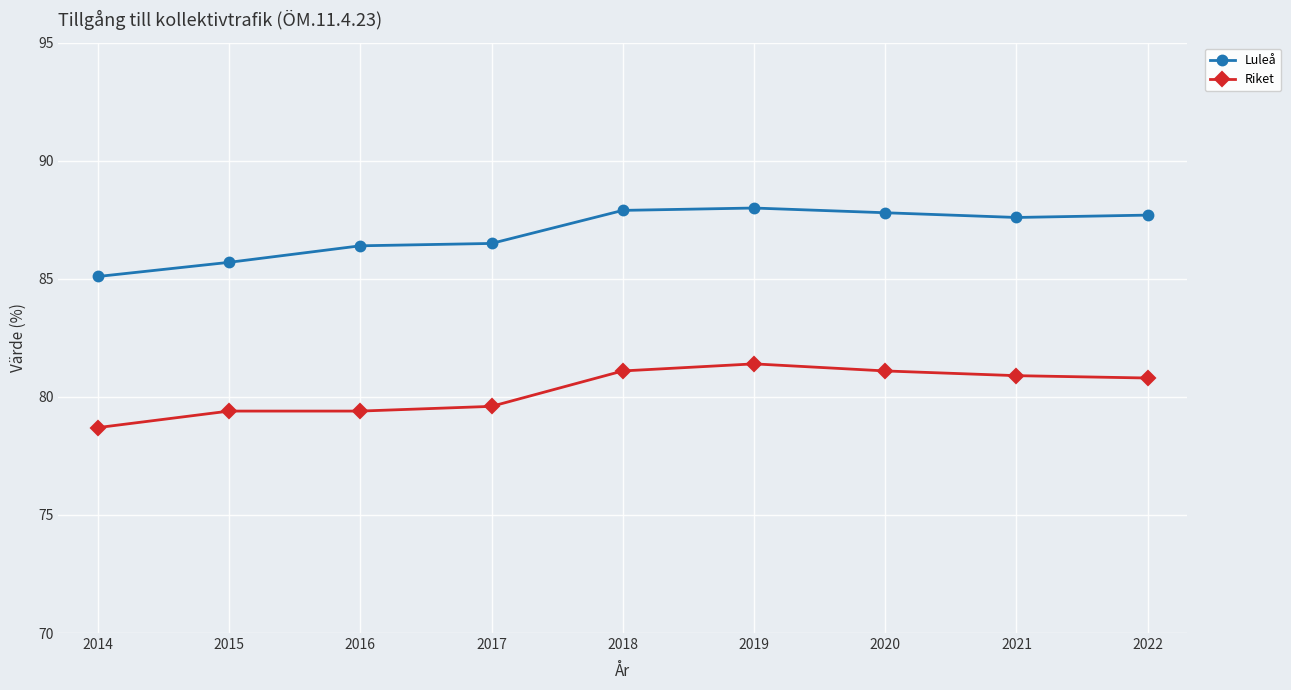

At which label does Riket reach its peak?

2019